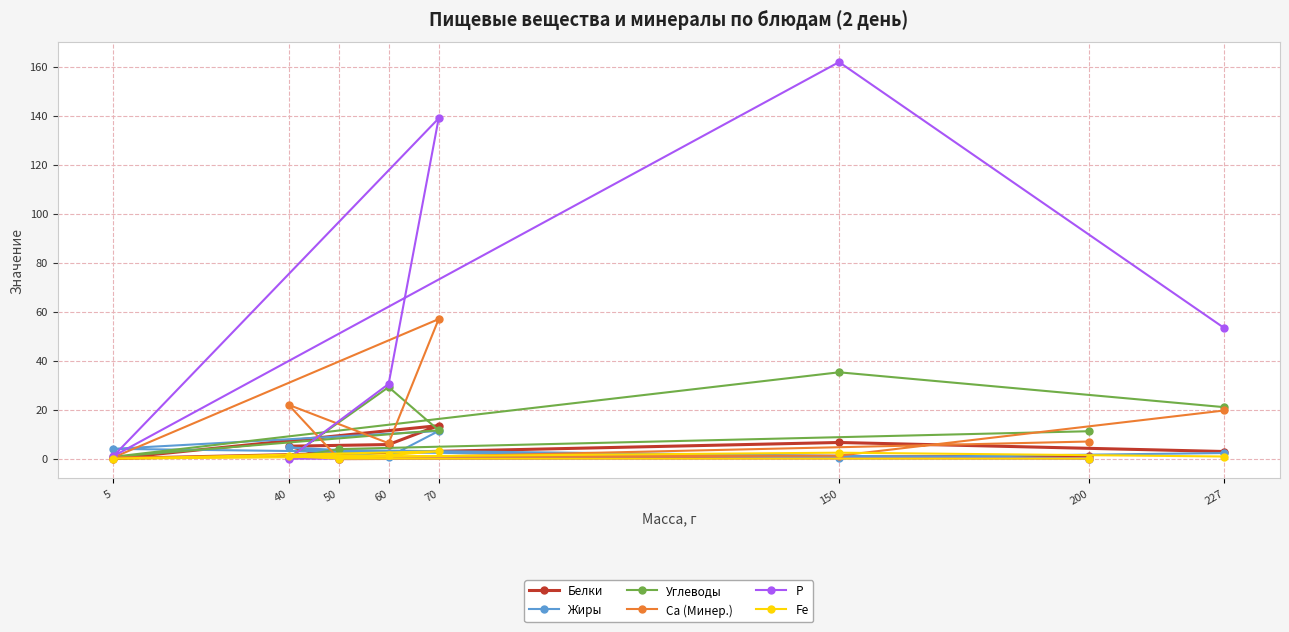

What is the difference between the maximum and minimum values in the Белки series?

13.5